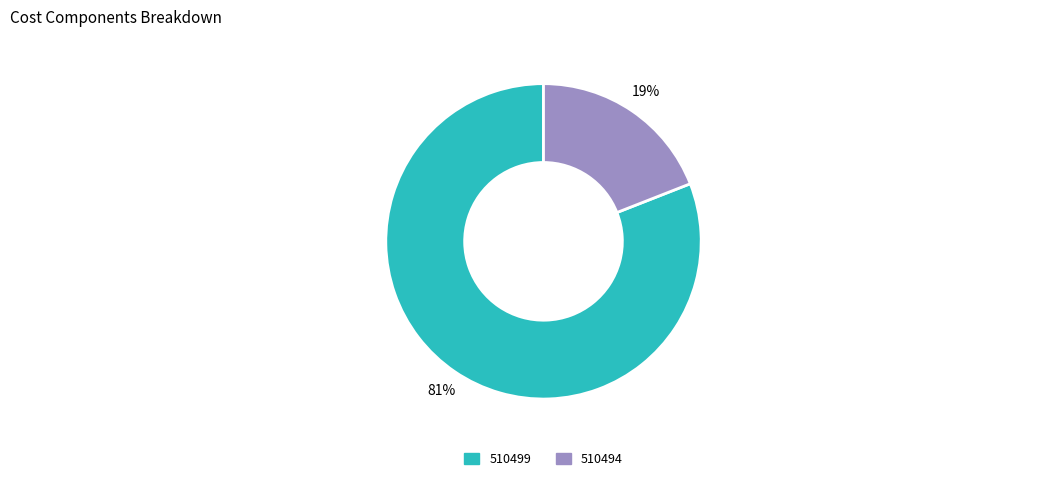

Combined, do 510494 and 510499 account for over 50%?

Yes